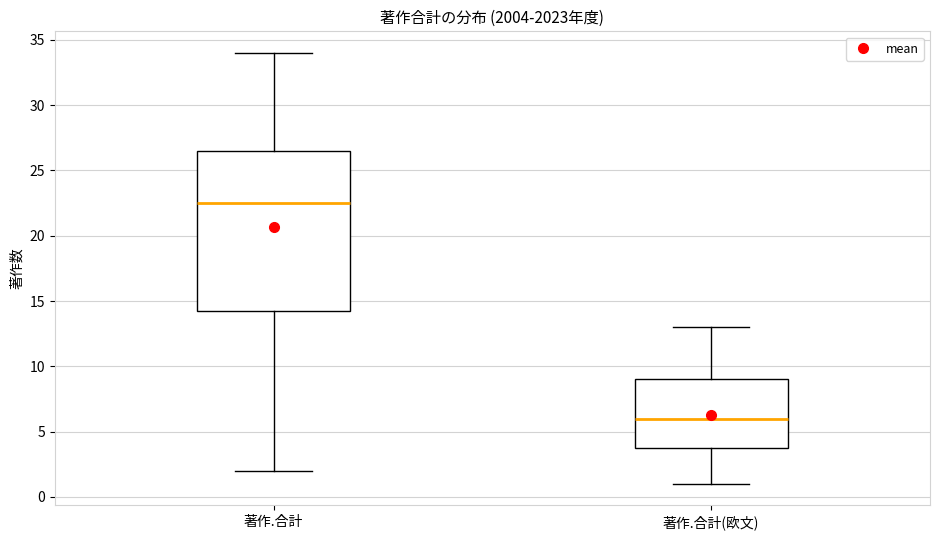

Which box has the lowest median line?

著作.合計(欧文)